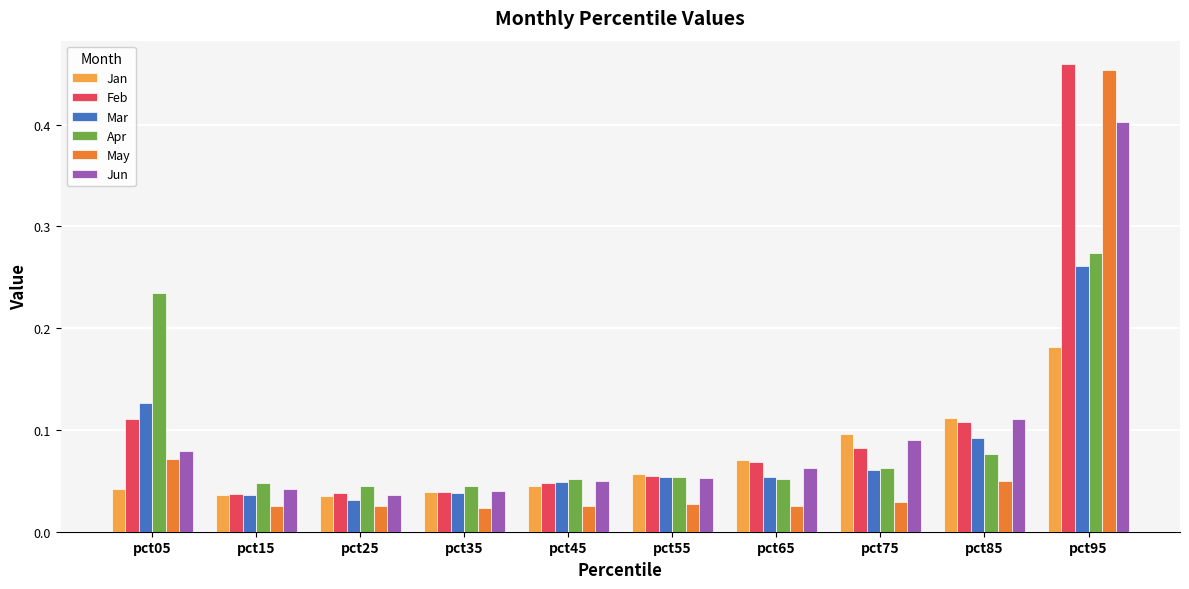

How many groups of bars are there?

10